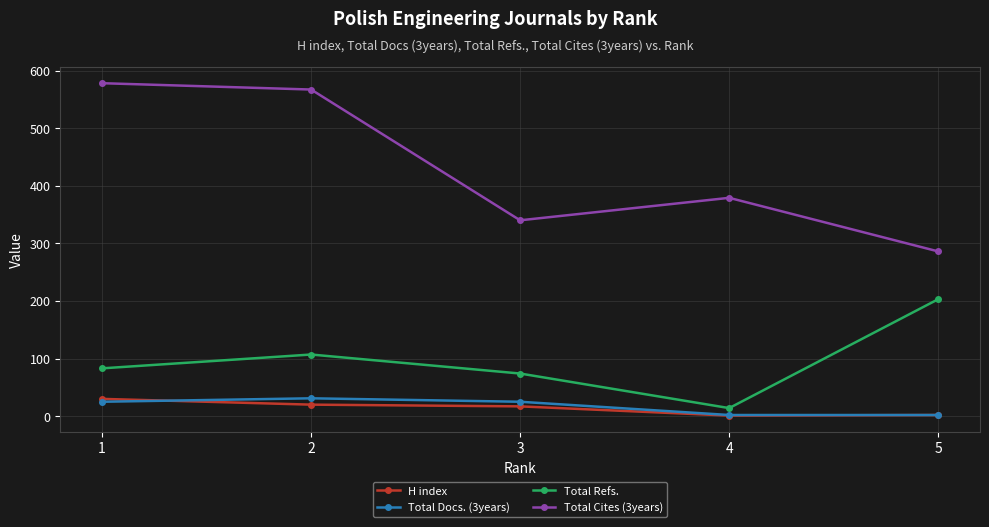

At how many categories does at least one series exceed 42?

5